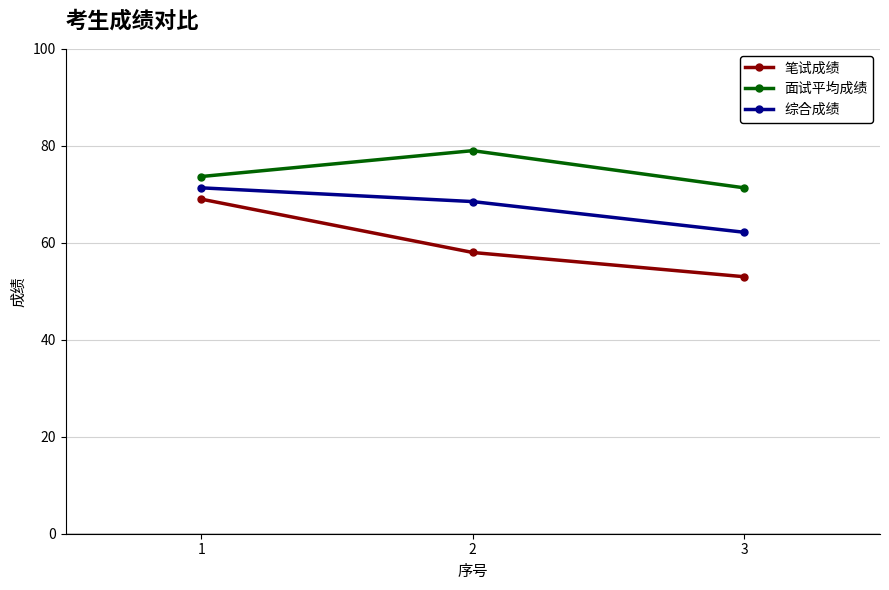

At which label does 面试平均成绩 first exceed 73?

1